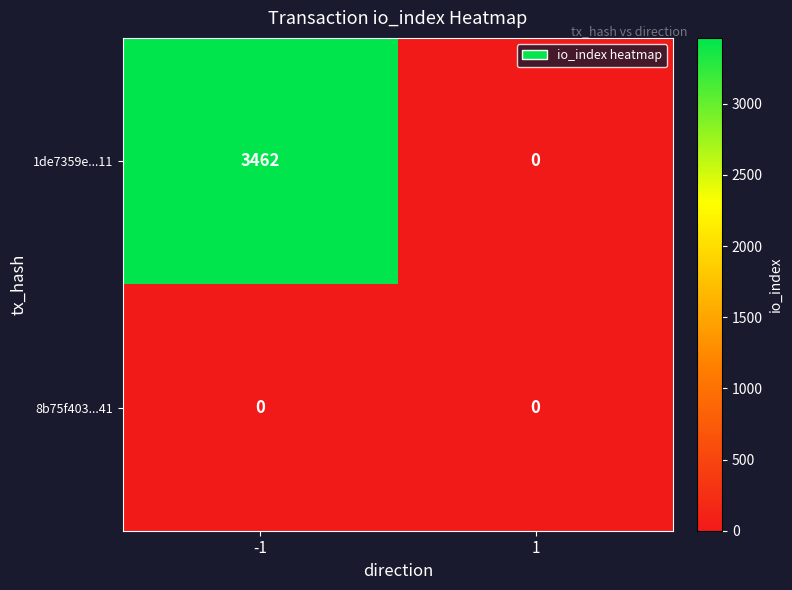

What is the maximum value shown in the chart?

3462